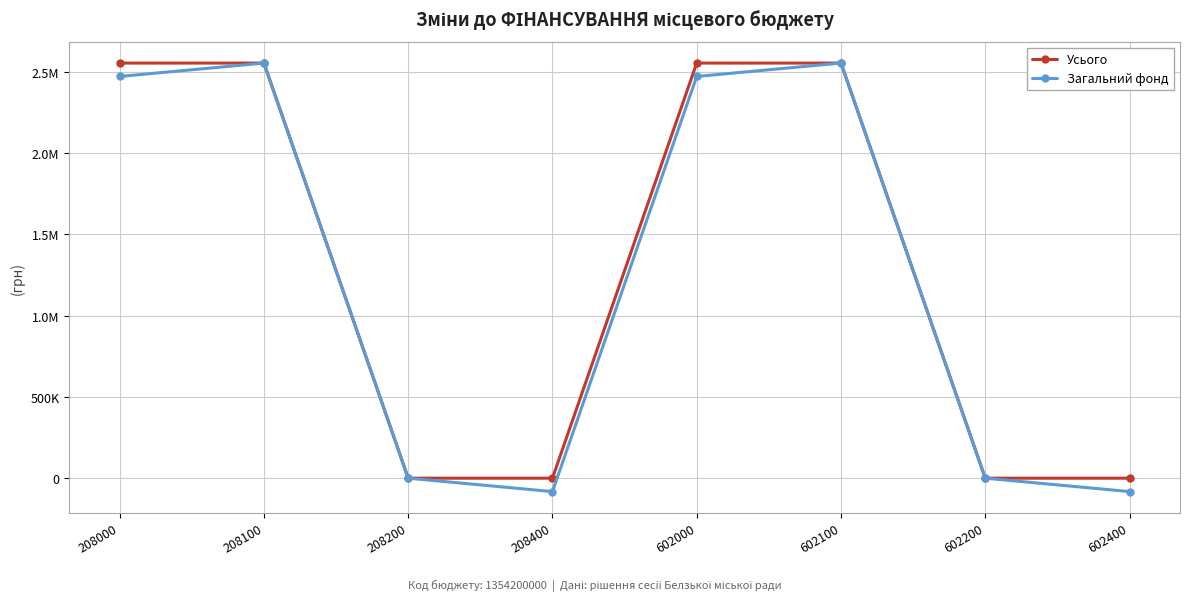

Is this an area chart (filled region under the line)?

No